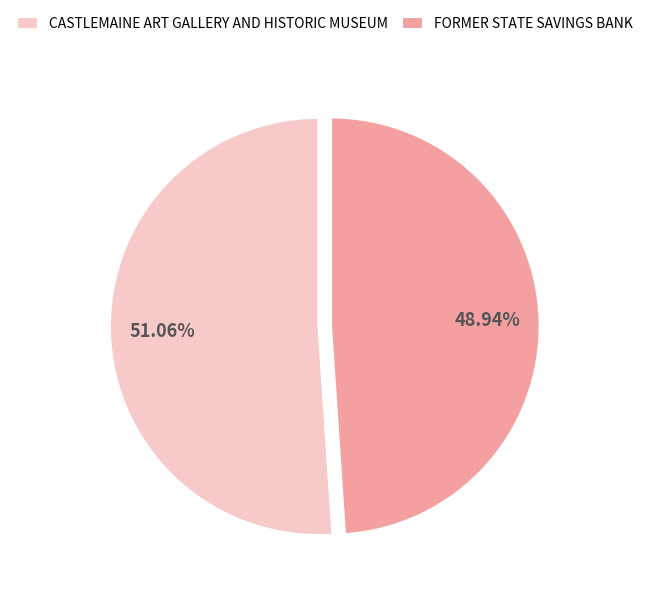

How many slices are in this pie chart?

2